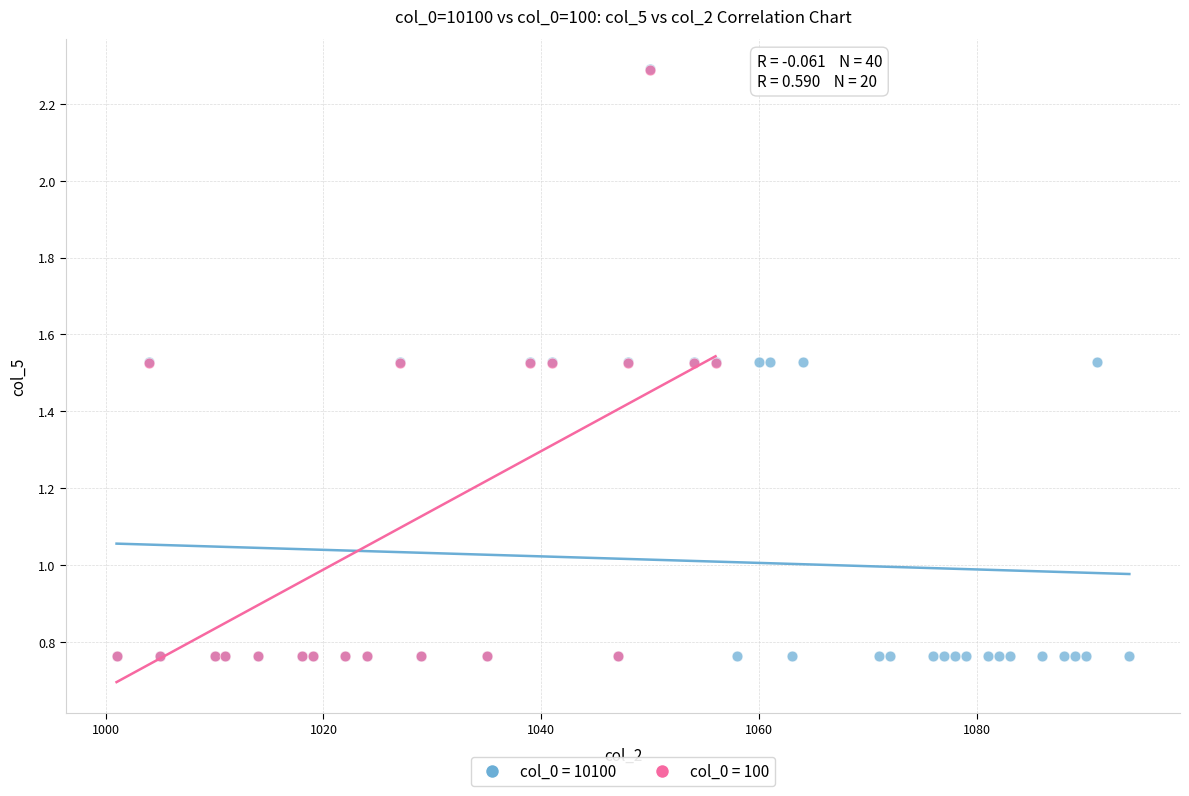

Which series has the widest spread of Y values?

col_0 = 10100